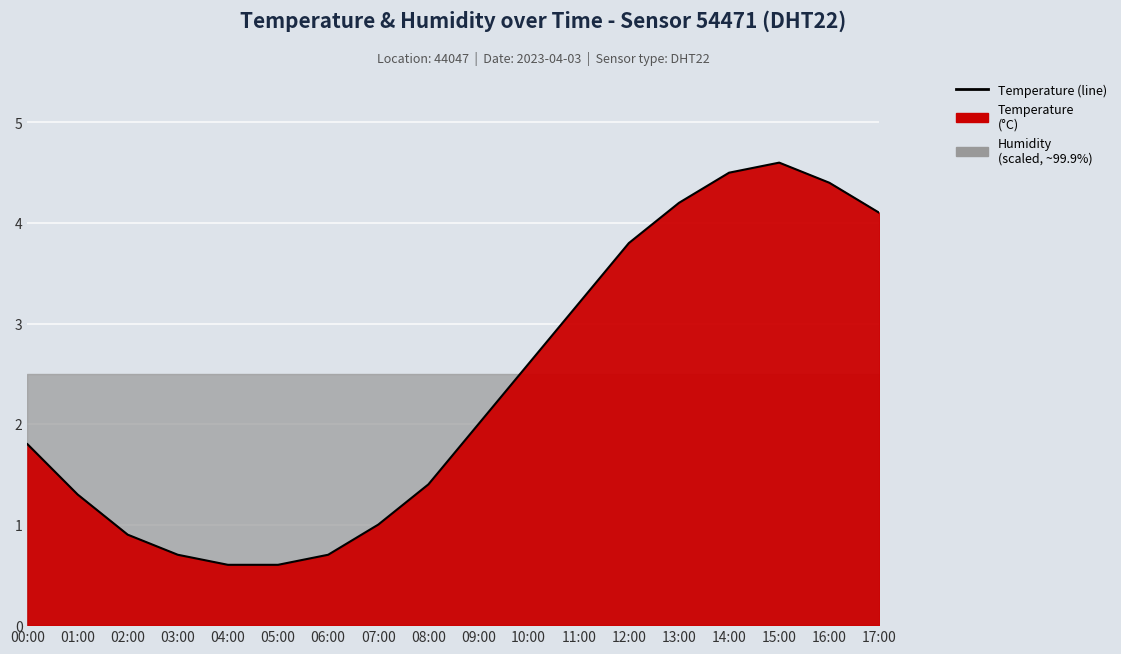

Where is the data nearest to the value 2?

09:00